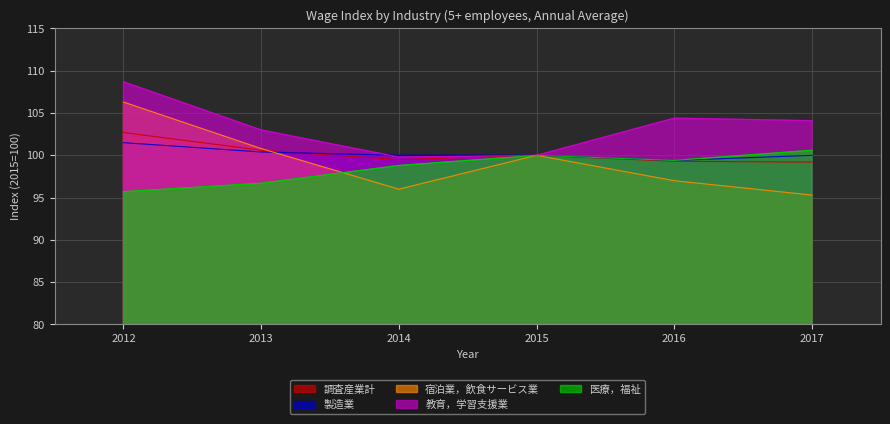

Where do 教育，学習支援業 and 製造業 first cross each other?

2013 and 2014